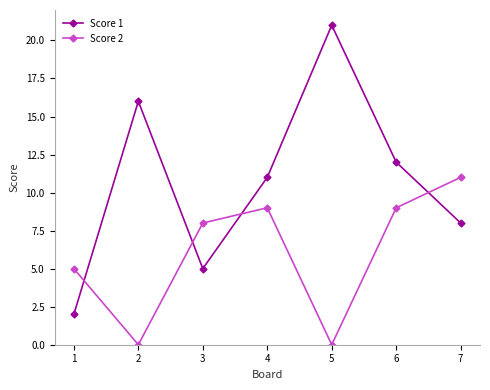

How many Score 1 values are between 5 and 16?

5